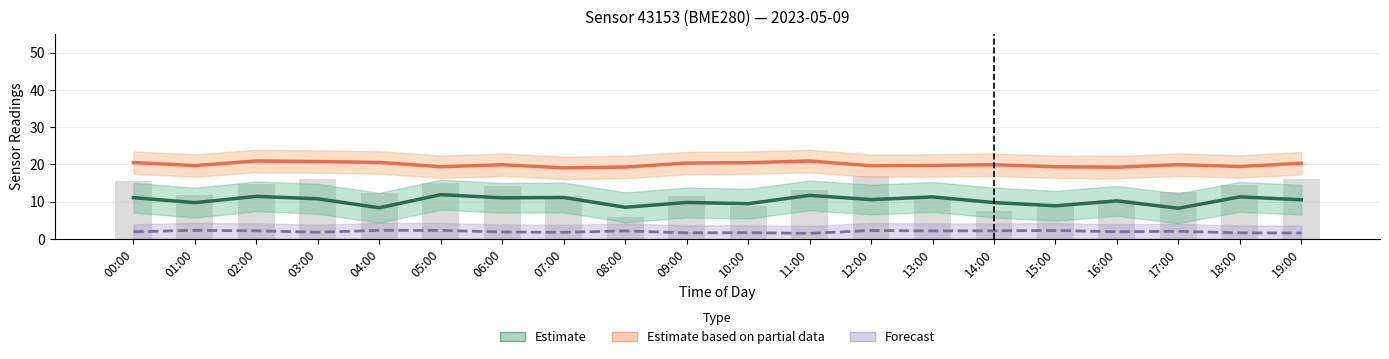

Which series has the widest spread of values?

Estimate